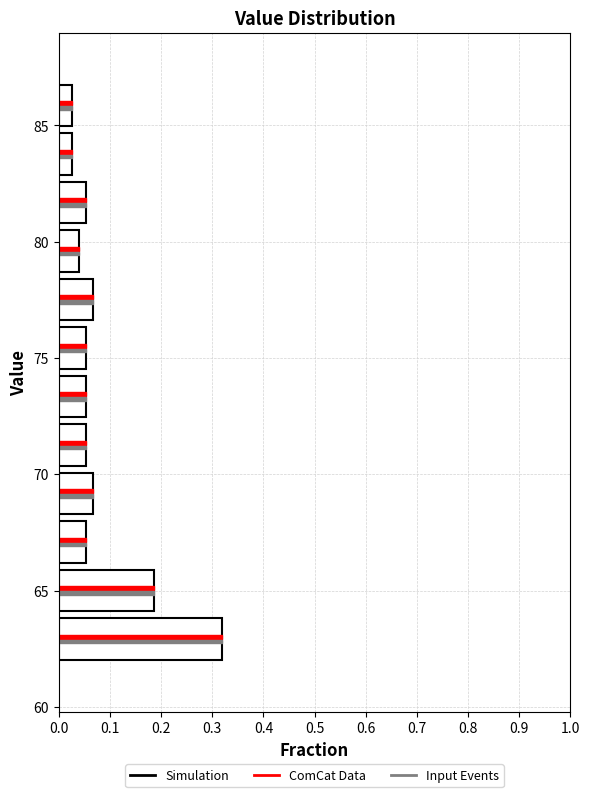

In the ComCat Data series, which range on the y-axis has the longest bar?

62.0 to 64.0